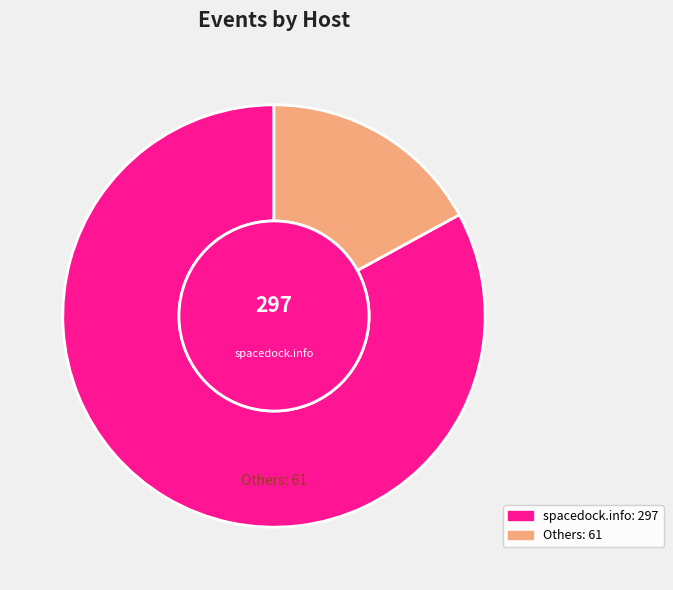

Do sd-prod-stage.52k.de and spacedock.info together represent more than half of the pie?

Yes